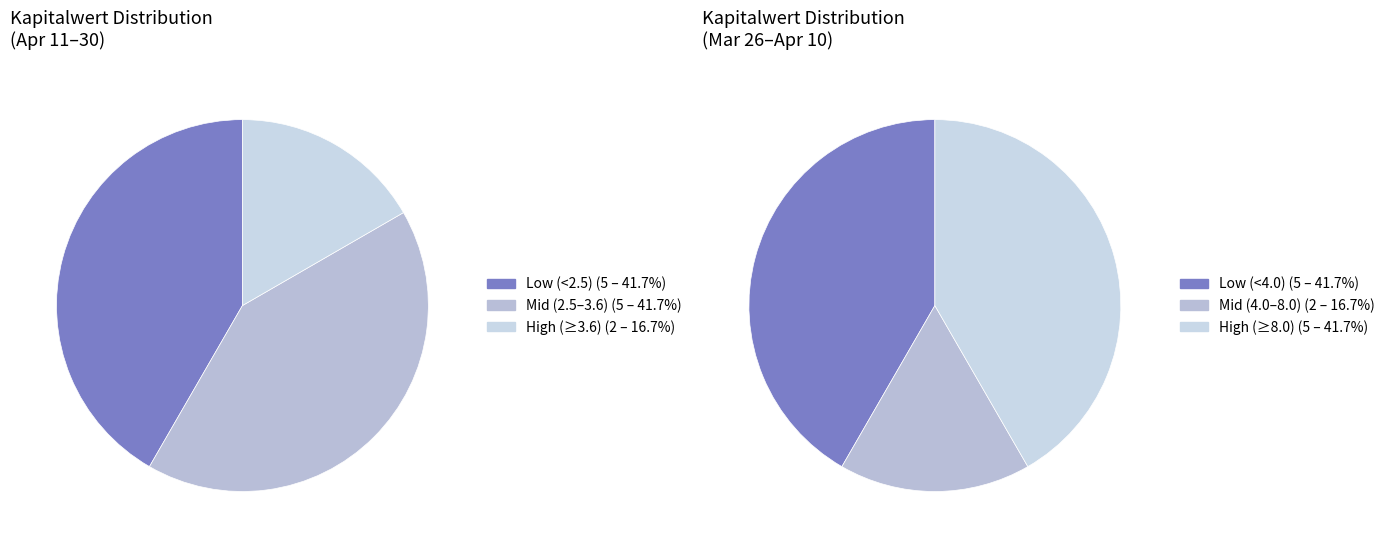

Does 2025-04-23 account for over 50% of the chart?

No